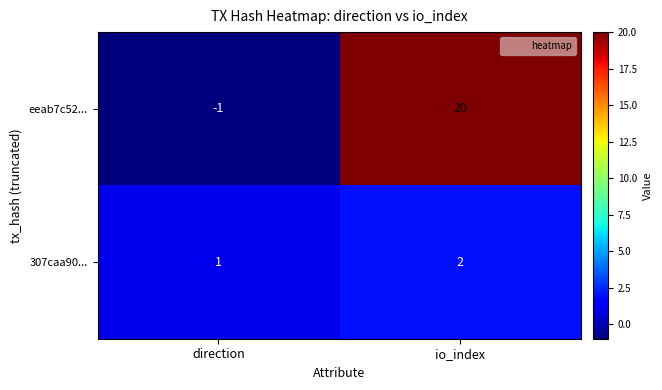

Which series changed the most between direction and io_index?

eeab7c52...